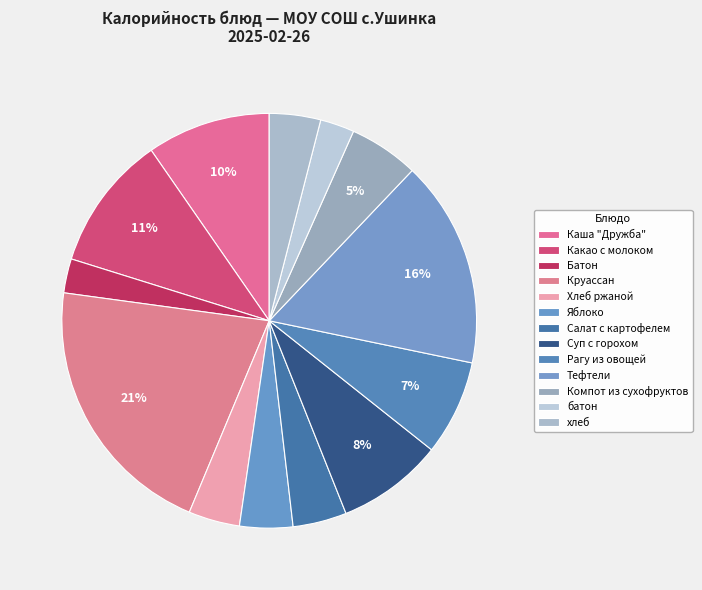

Does any single category account for the majority?

No